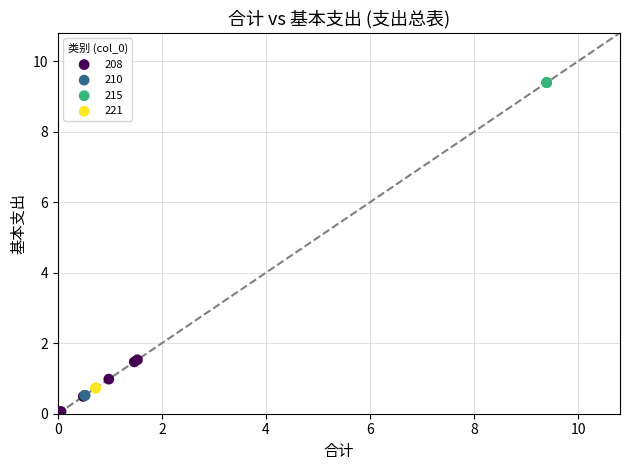

Which series contains the lowest Y value?

208